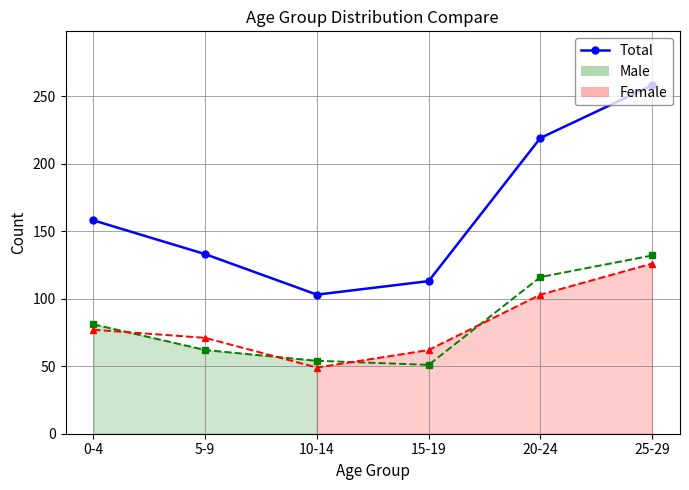

What position from the right is 20-24?

2